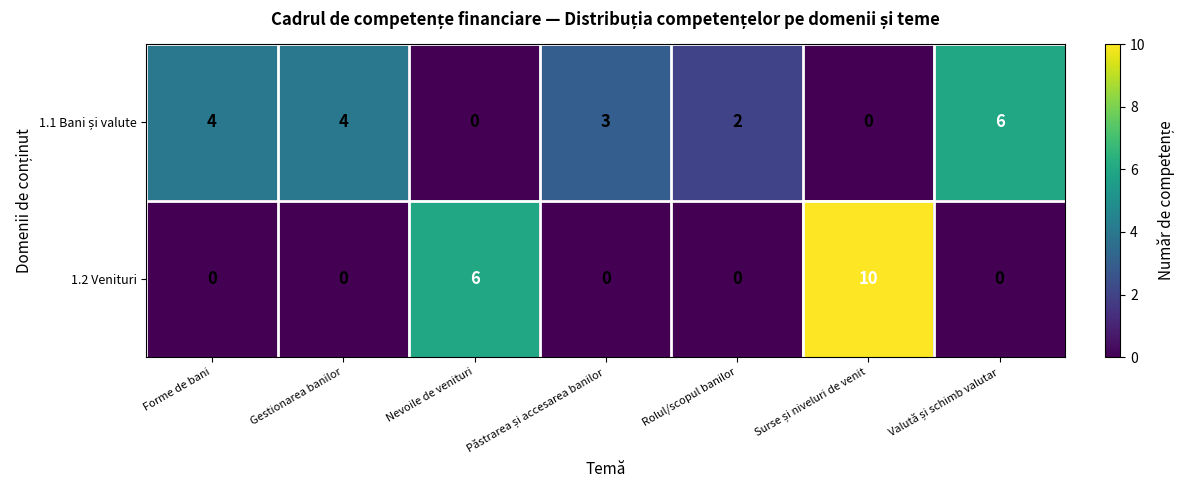

What is the greatest value displayed?

10